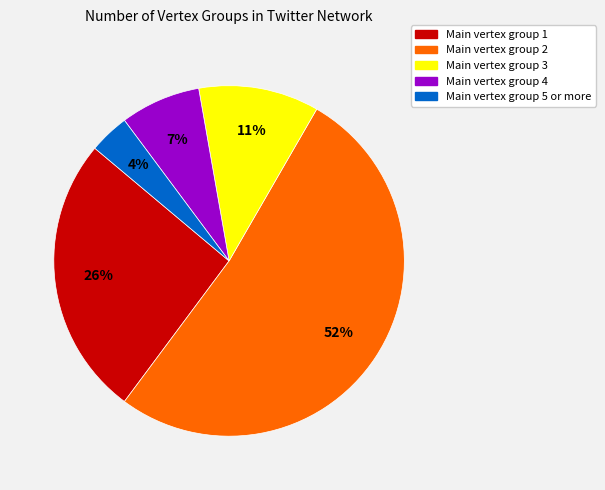

Is there any slice that represents more than half of the pie?

Yes